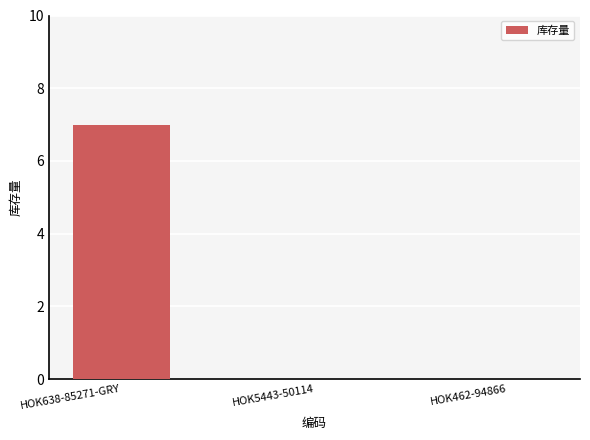

Is it true that the value at HOK638-85271-GRY is 7?

True